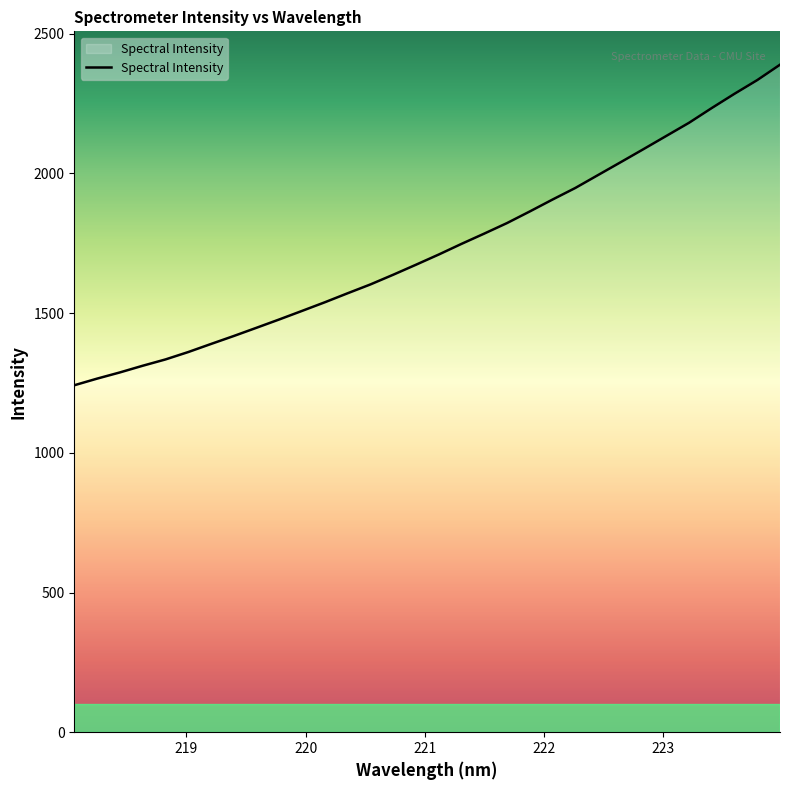

What is the smallest value displayed?

1241.7